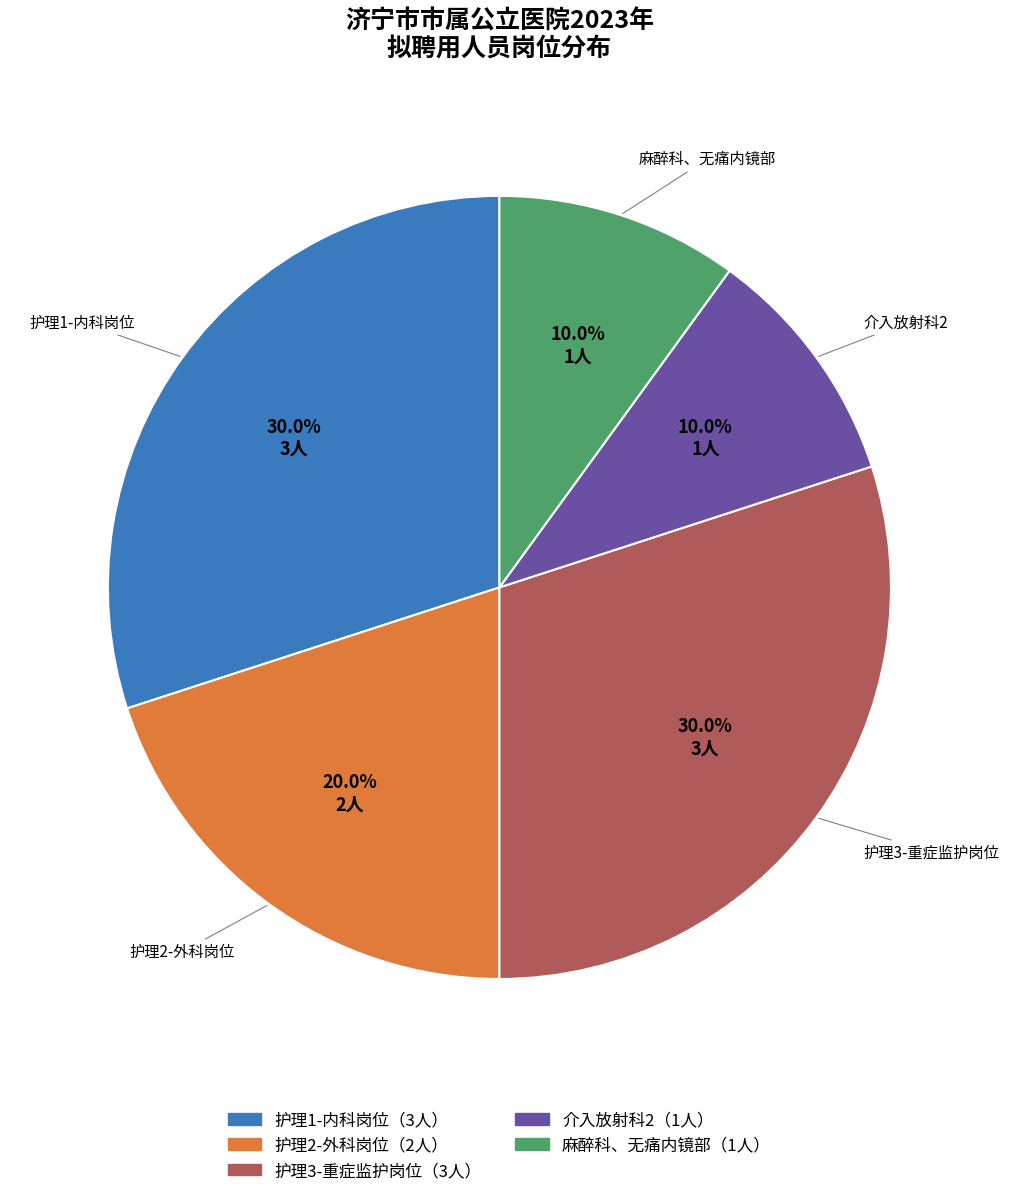

Is there a majority slice in this chart?

No